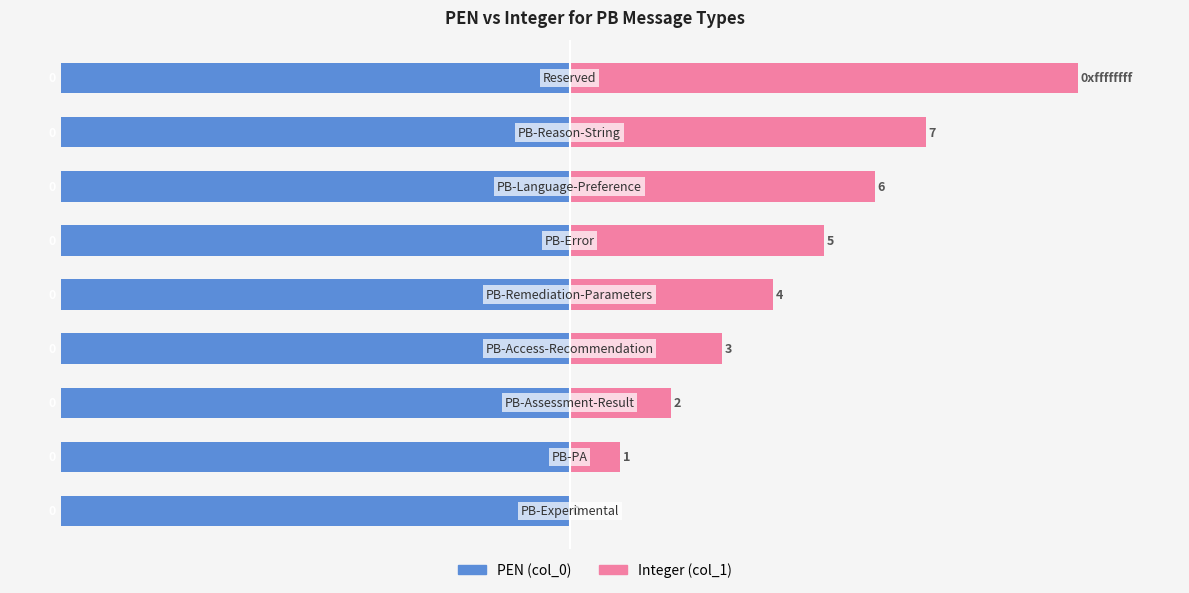

What are all the series names shown in the legend?

PEN (col_0), Integer (col_1)